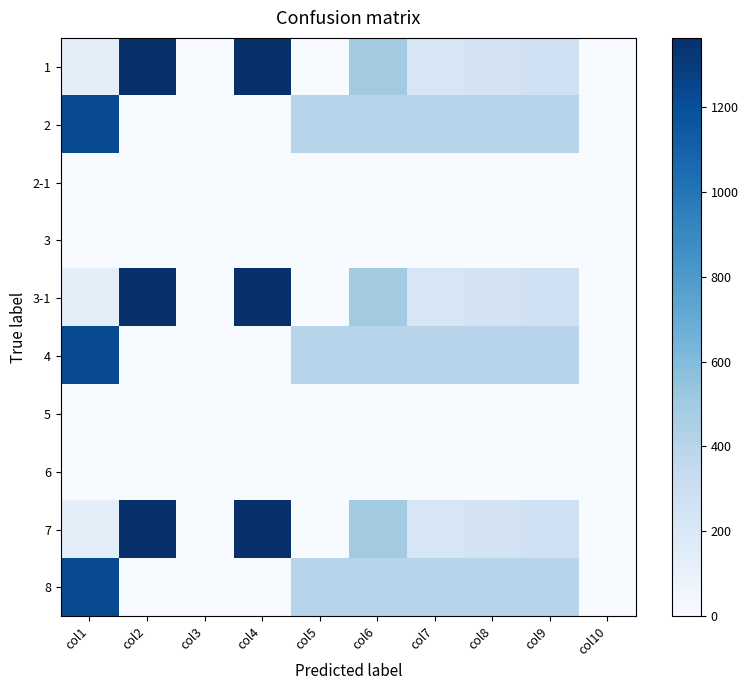

Reading left to right, list all the values displayed in this chart.

1: col1=136.2	col2=1362.0	col3=0.8	col4=1362.0	col5=0.8	col6=494.6	col7=214.0	col8=245.0	col9=272.4	col10=0.7
2: col1=1221.6	col2=1.0	col3=1.0	col4=2.5	col5=400.0	col6=404.0	col7=400.0	col8=400.0	col9=400.0	col10=2.0
2-1: col1=1.0	col2=1.0	col3=2.0	col4=1.0	col5=2.0	col6=2.0	col7=2.0	col8=1.0	col9=1.0	col10=1.0
3: col1=1.0	col2=1.0	col3=1.0	col4=1.0	col5=1.0	col6=1.0	col7=1.0	col8=1.0	col9=1.0	col10=1.0
3-1: col1=136.2	col2=1362.0	col3=0.8	col4=1362.0	col5=0.8	col6=494.6	col7=214.0	col8=245.0	col9=272.4	col10=0.7
4: col1=1221.6	col2=1.0	col3=1.0	col4=2.5	col5=400.0	col6=404.0	col7=400.0	col8=400.0	col9=400.0	col10=2.0
5: col1=1.0	col2=1.0	col3=2.0	col4=1.0	col5=2.0	col6=2.0	col7=2.0	col8=1.0	col9=1.0	col10=1.0
6: col1=1.0	col2=1.0	col3=1.0	col4=1.0	col5=1.0	col6=1.0	col7=1.0	col8=1.0	col9=1.0	col10=1.0
7: col1=136.2	col2=1362.0	col3=0.8	col4=1362.0	col5=0.8	col6=494.6	col7=214.0	col8=245.0	col9=272.4	col10=0.7
8: col1=1221.6	col2=1.0	col3=1.0	col4=2.5	col5=400.0	col6=404.0	col7=400.0	col8=400.0	col9=400.0	col10=2.0